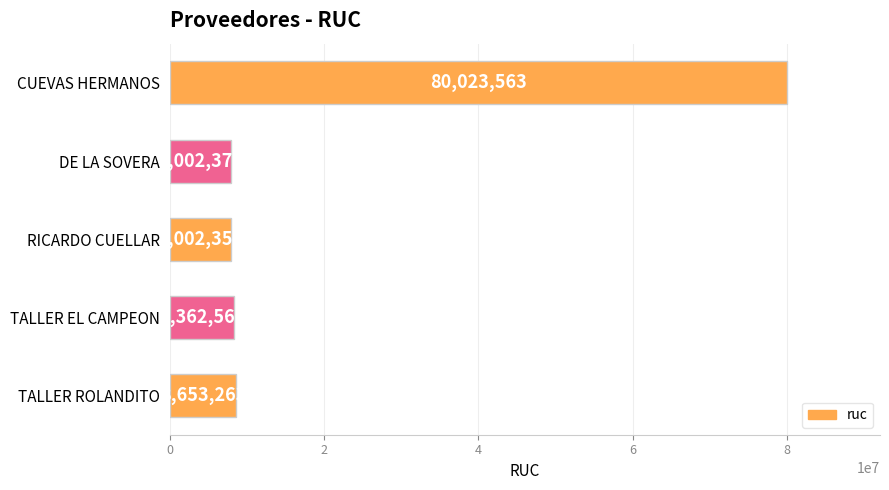

Which has a higher value, DE LA SOVERA or TALLER EL CAMPEON?

TALLER EL CAMPEON